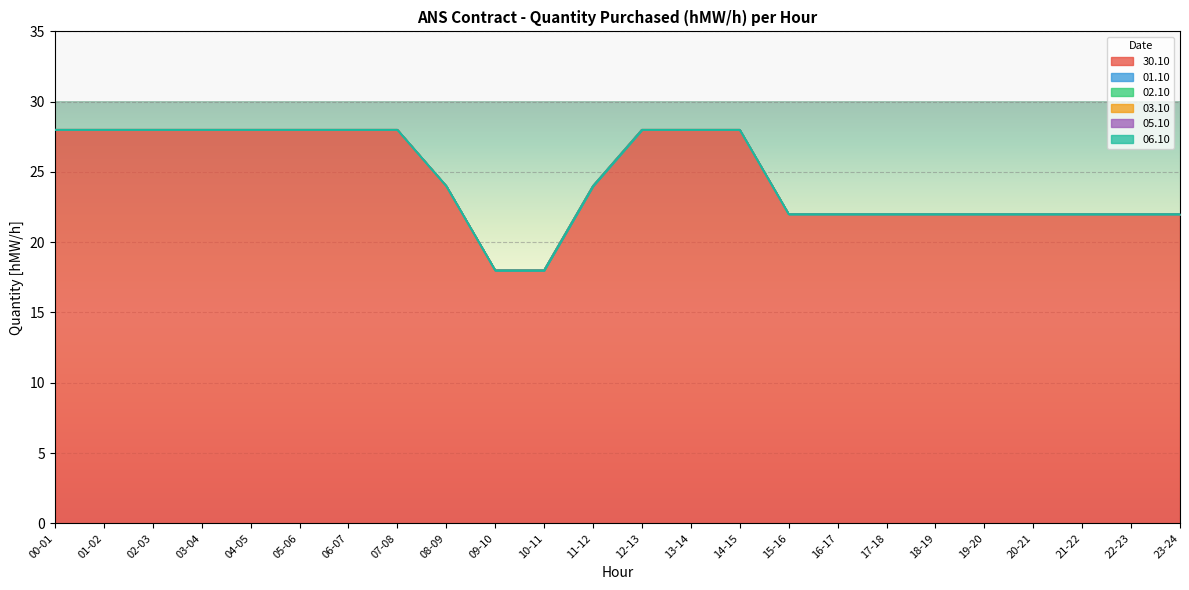

Does the chart display data point markers on the line(s)?

No